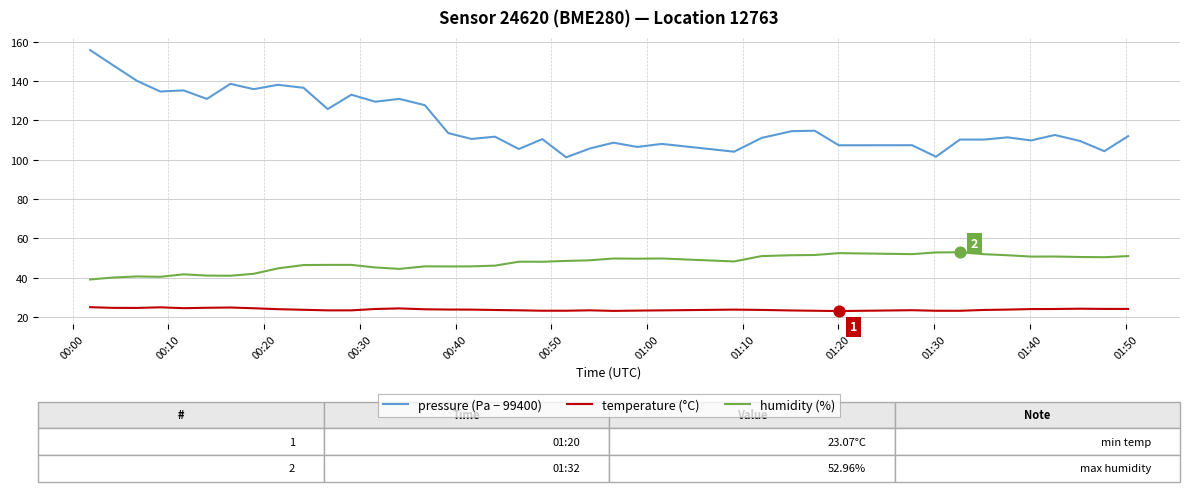

Which series has the widest spread of values?

pressure (Pa − 99400)